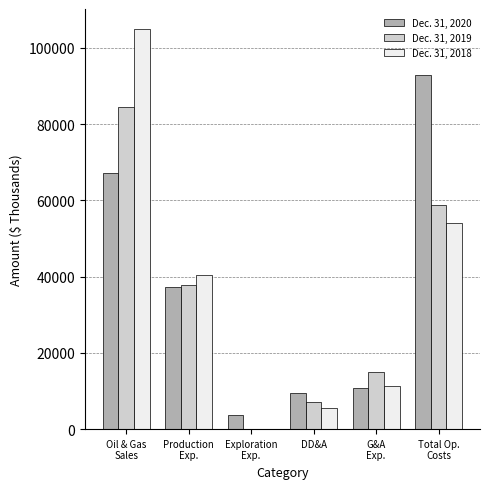

The Dec. 31, 2020 series shows 9382 at DD&A. True or false?

True